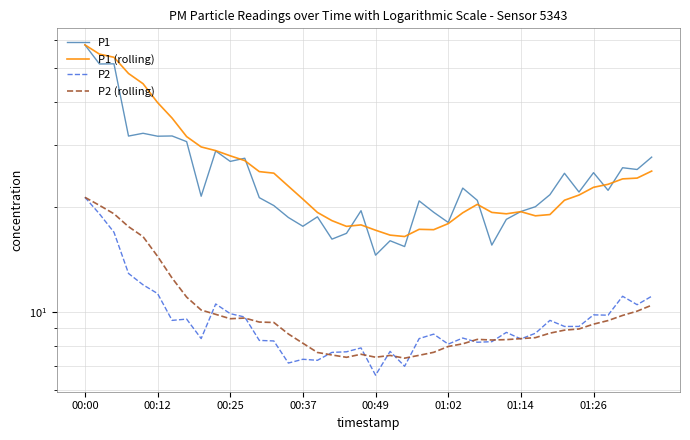

How many interior local peaks does the P1 (rolling) series have?

4